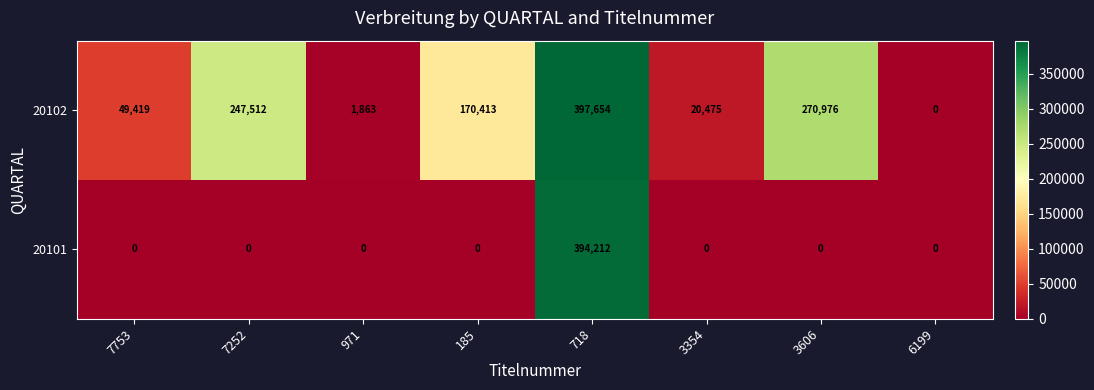

Reading right to left, transcribe all the data shown in this chart.

20102: 6199=0	3606=270976	3354=20475	718=397654	185=170413	971=1863	7252=247512	7753=49419
20101: 6199=0	3606=0	3354=0	718=394212	185=0	971=0	7252=0	7753=0